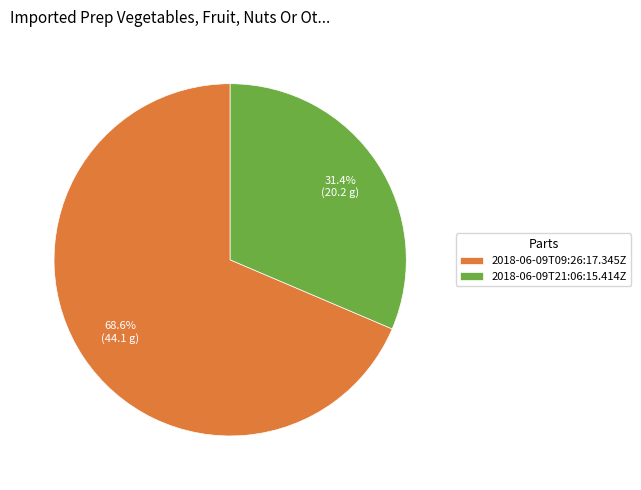

How many slices are in this pie chart?

2